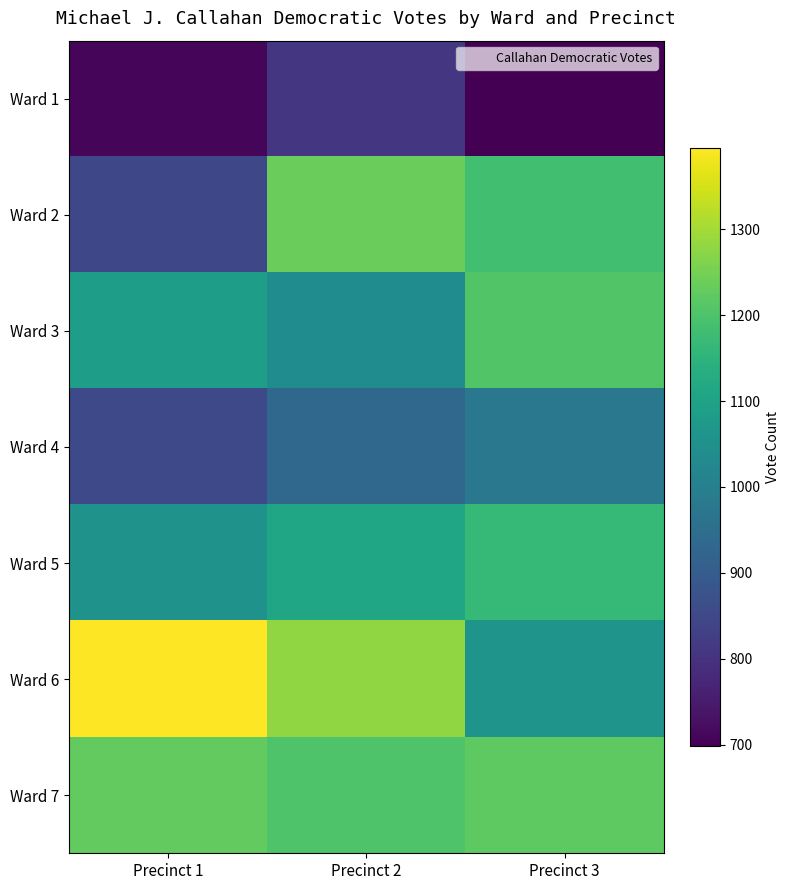

Rank the series at Precinct 3 from highest to lowest value.

Ward 7, Ward 3, Ward 2, Ward 5, Ward 6, Ward 4, Ward 1